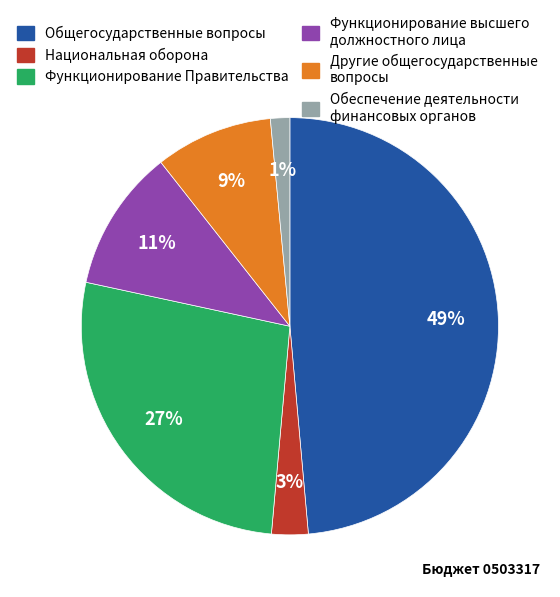

Does any single category account for the majority?

No